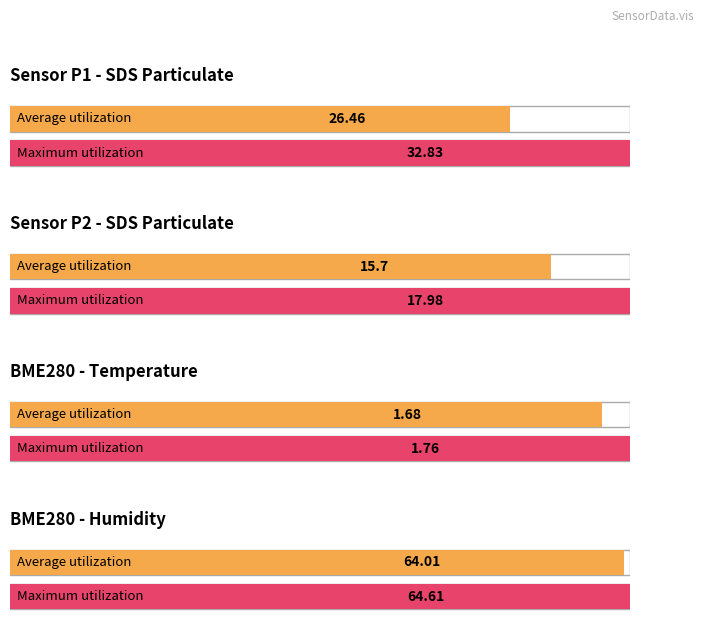

How many bars are there in total?

8